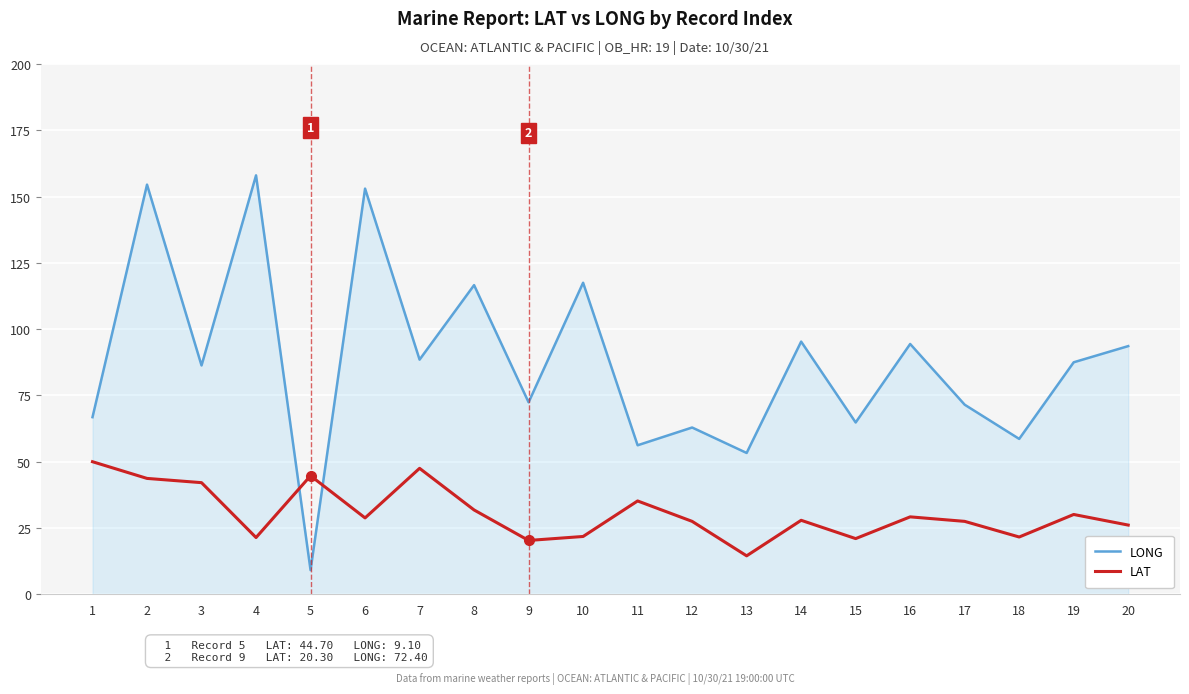

At which category is the sum across all series the highest?

2